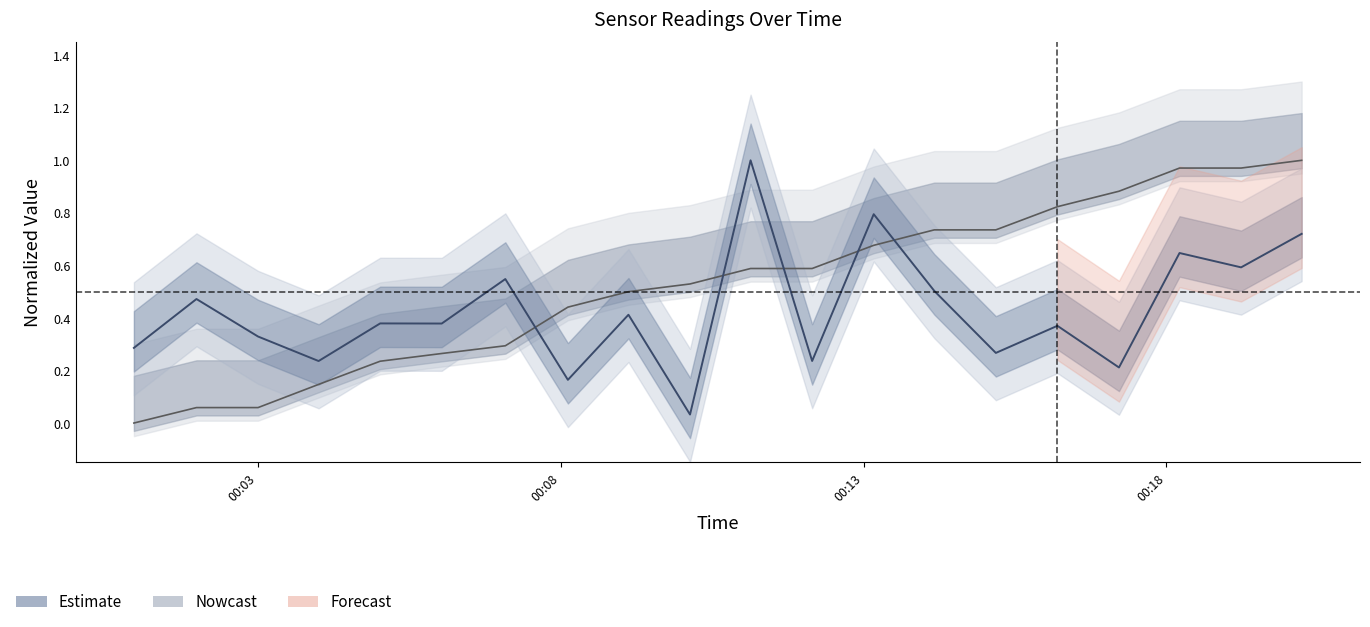

At how many categories does at least one series exceed 0?

20